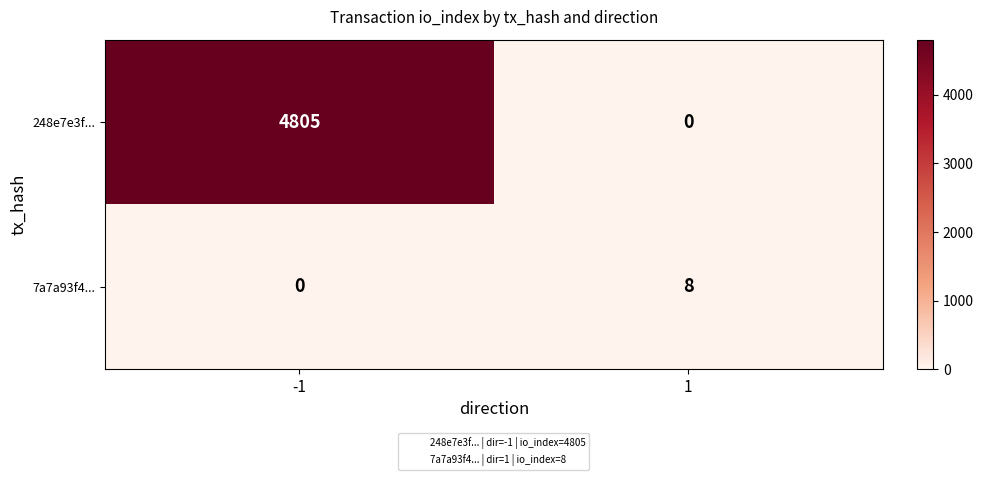

What is the sum of all 248e7e3f... values?

4805